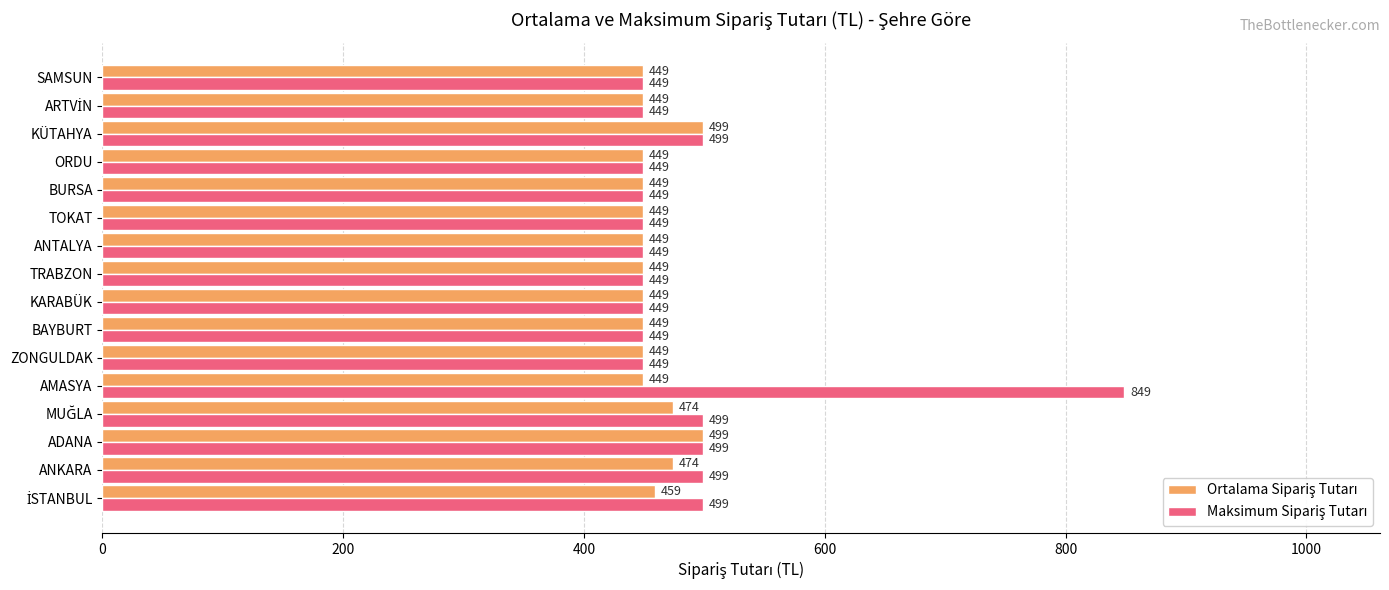

At which category is the sum across all series the highest?

AMASYA